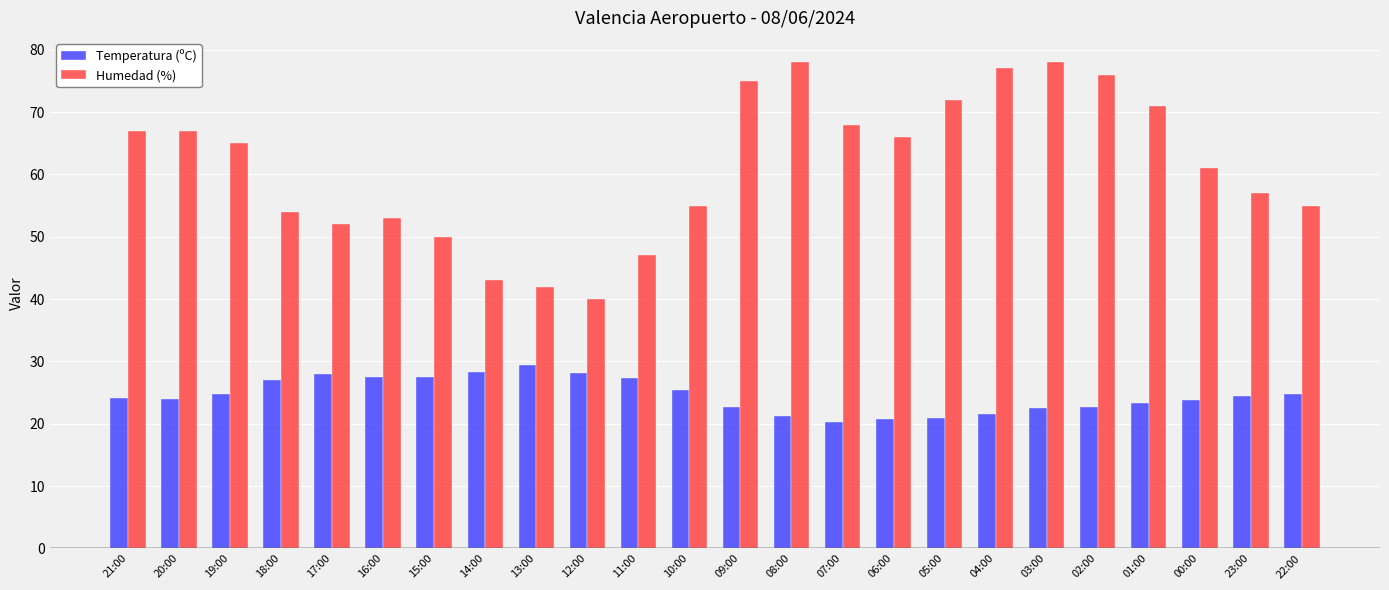

What position from the left is 05:00?

17